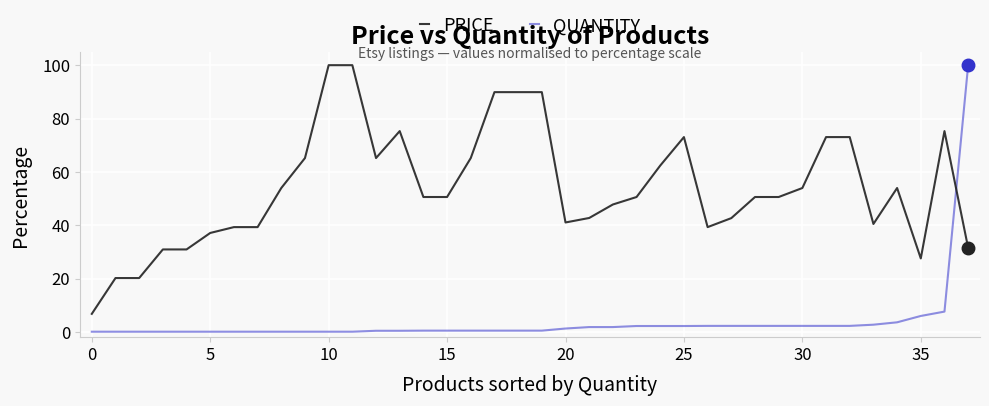

What are all the series names shown in the legend?

PRICE, QUANTITY